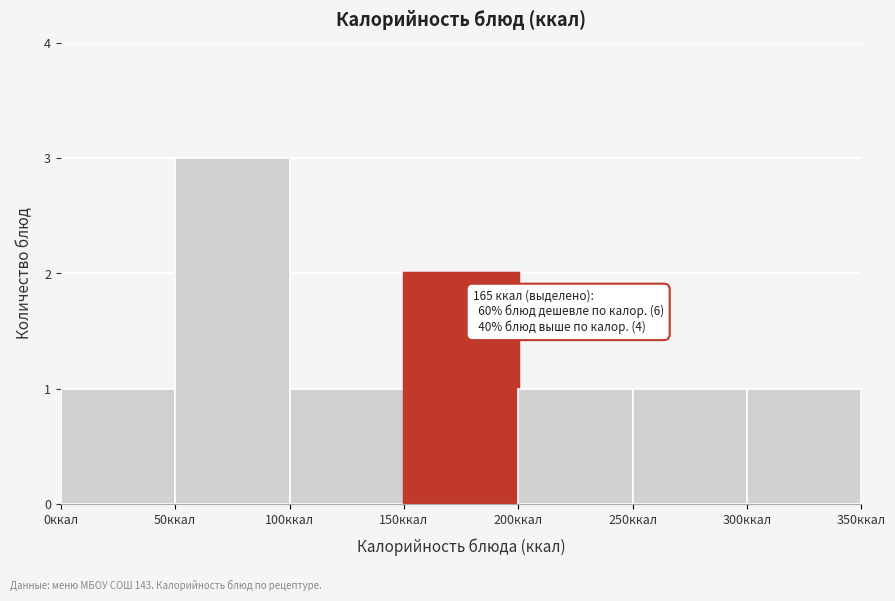

Which range on the x-axis has the tallest bar?

50 to 100